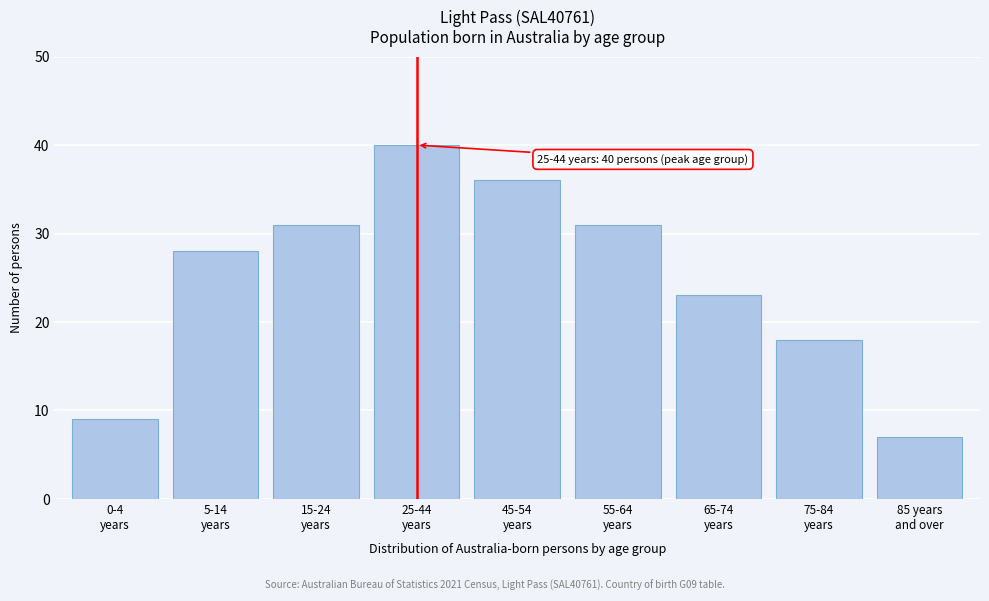

Reading left to right, list all the values displayed in this chart.

9	28	31	40	36	31	23	18	7